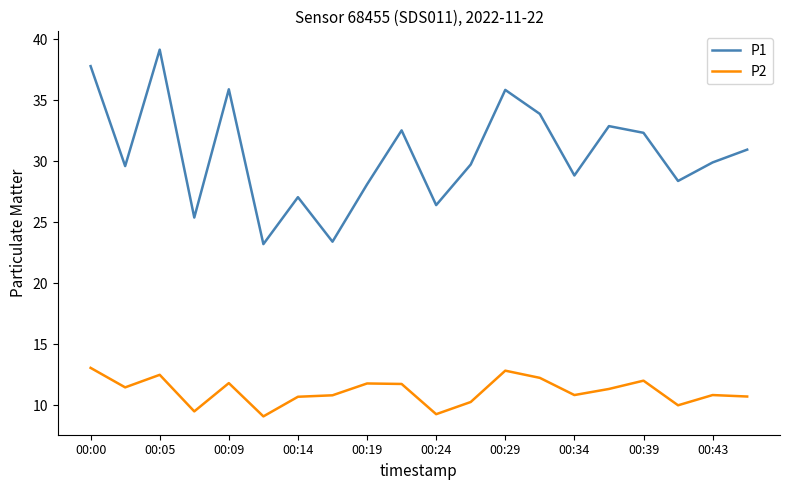

How many lines are shown in the chart?

2